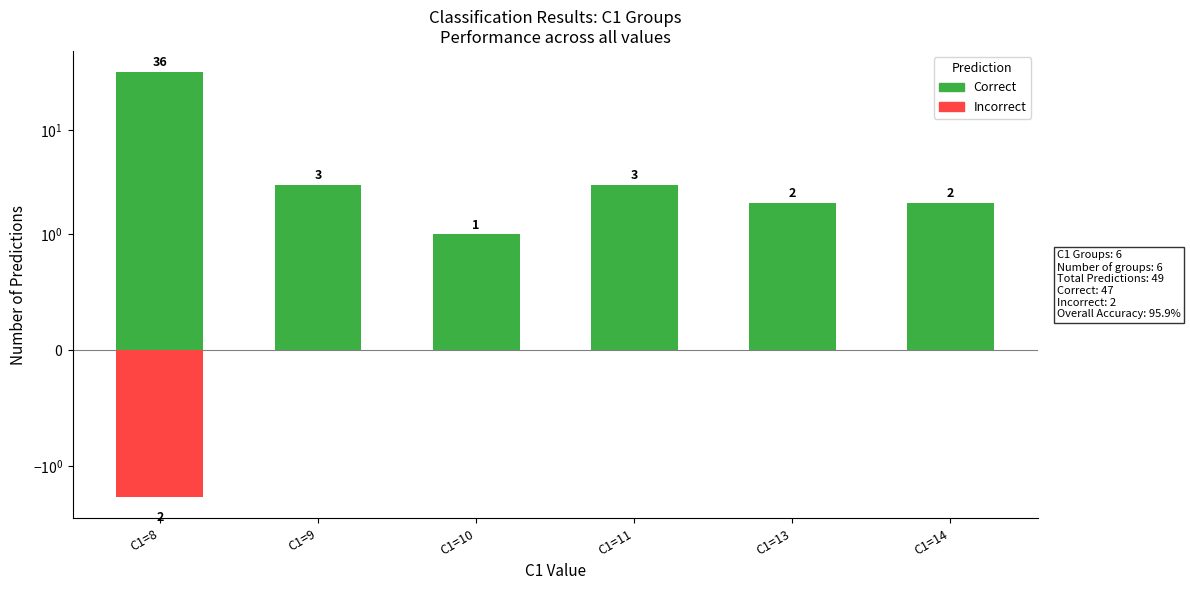

How many bars are there in total?

12